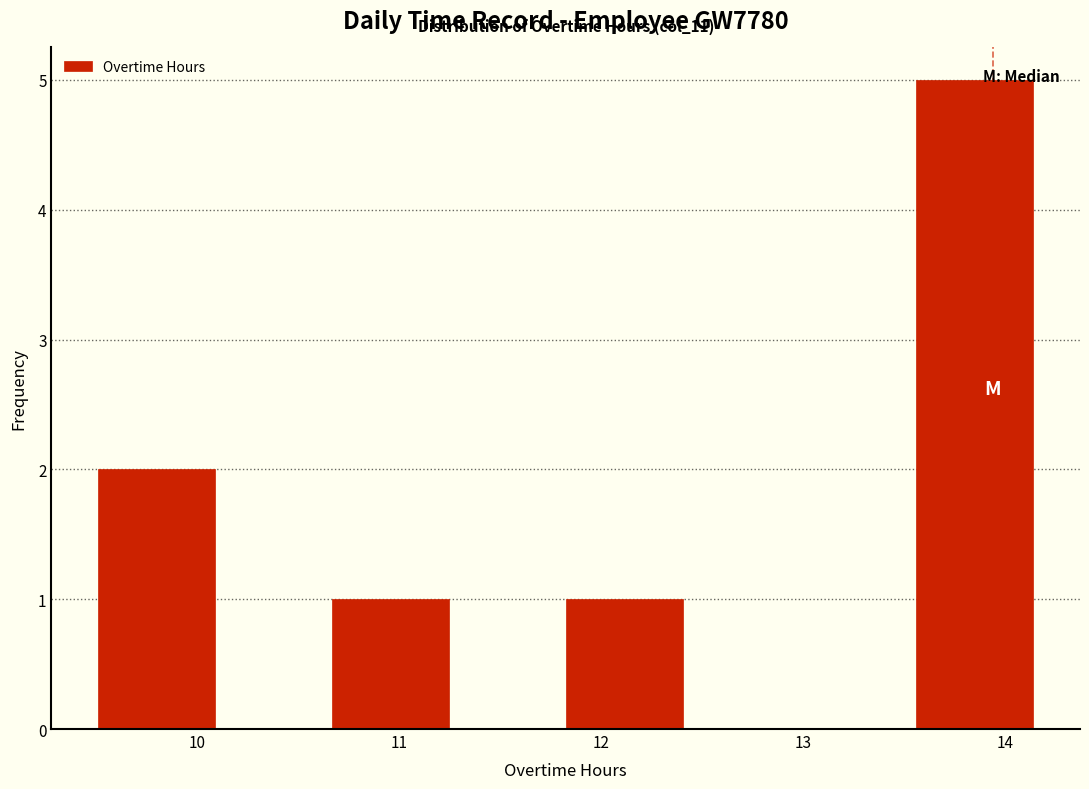

Which range on the x-axis has the tallest bar?

13.6 to 14.1